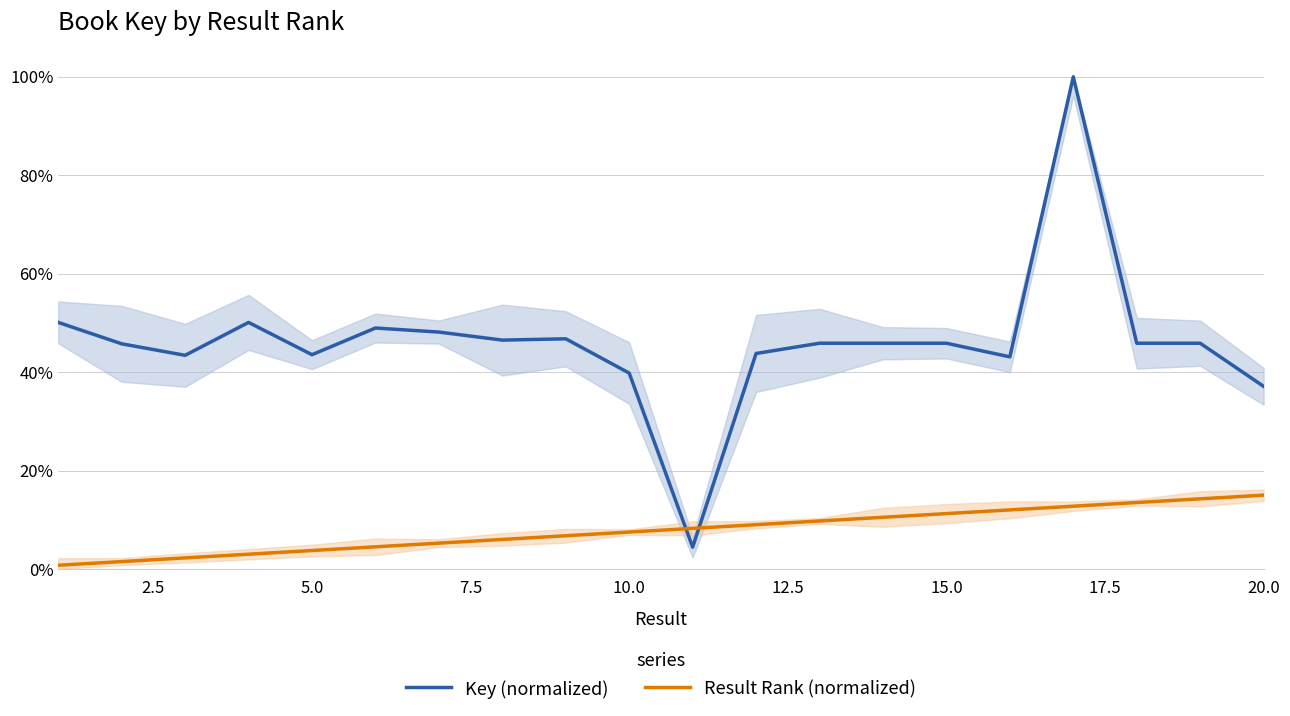

True or false: Key (normalized) has a value of 1.3 at 16.

False